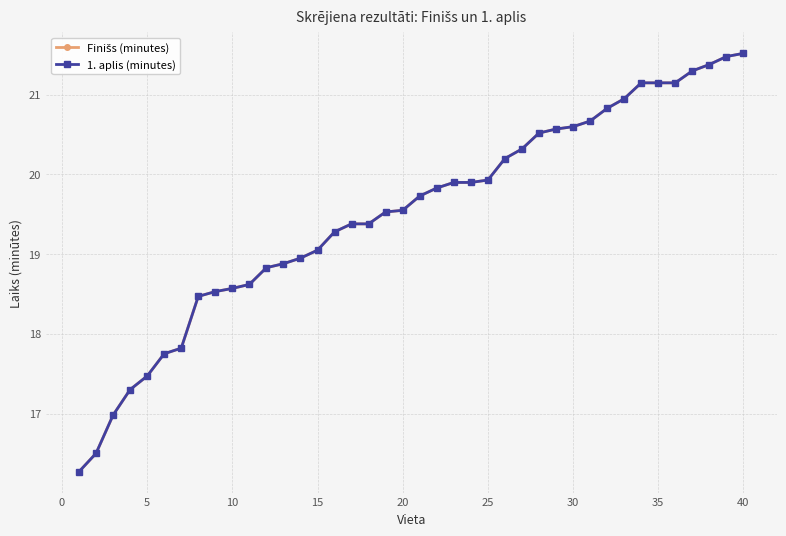

Does the chart have visible grid lines?

Yes